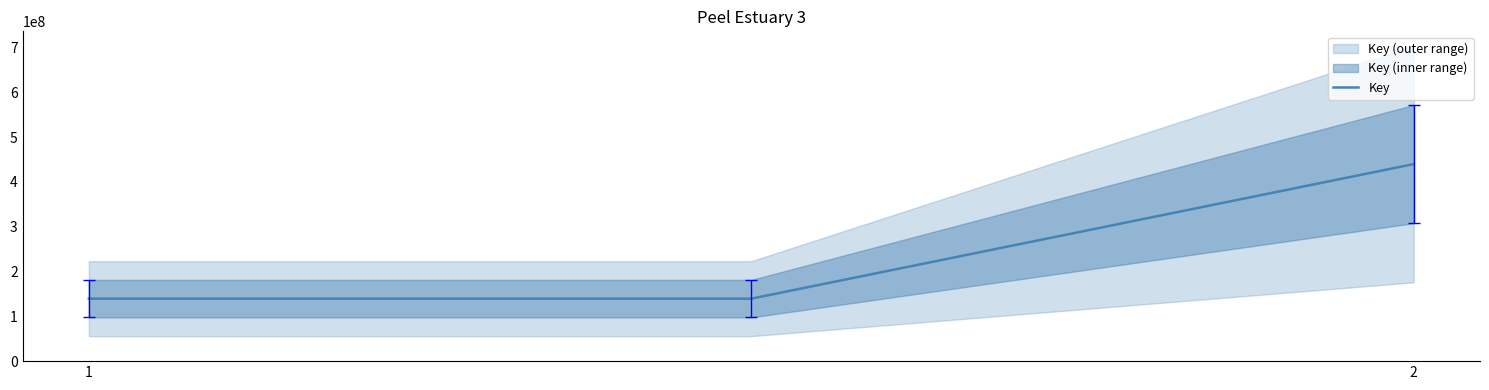

What is the maximum value for Key?

439944574